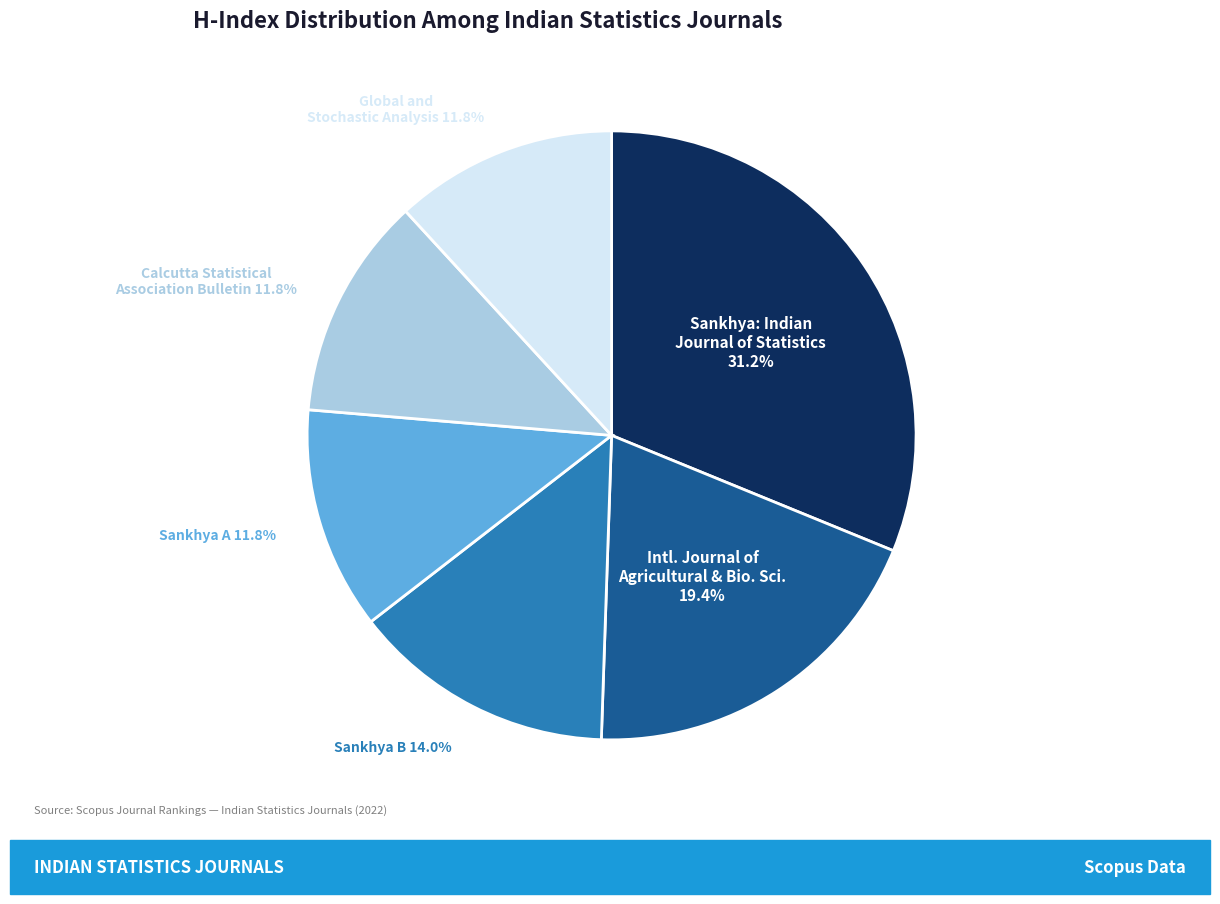

Is there a majority slice in this chart?

No